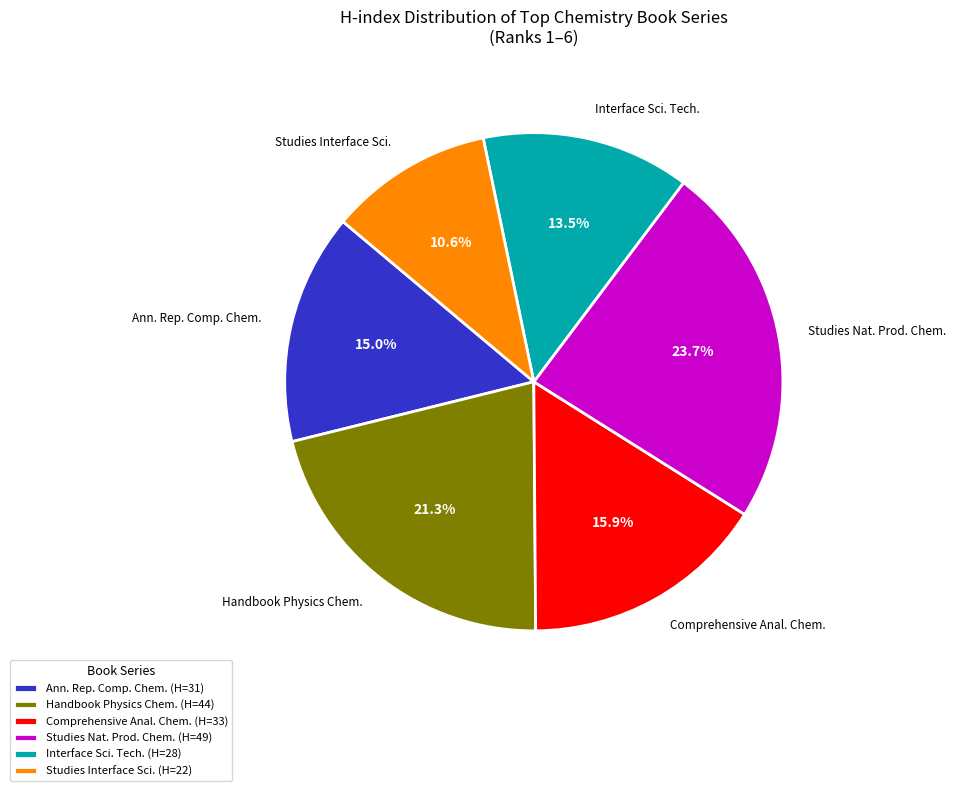

How many slices are in this pie chart?

6